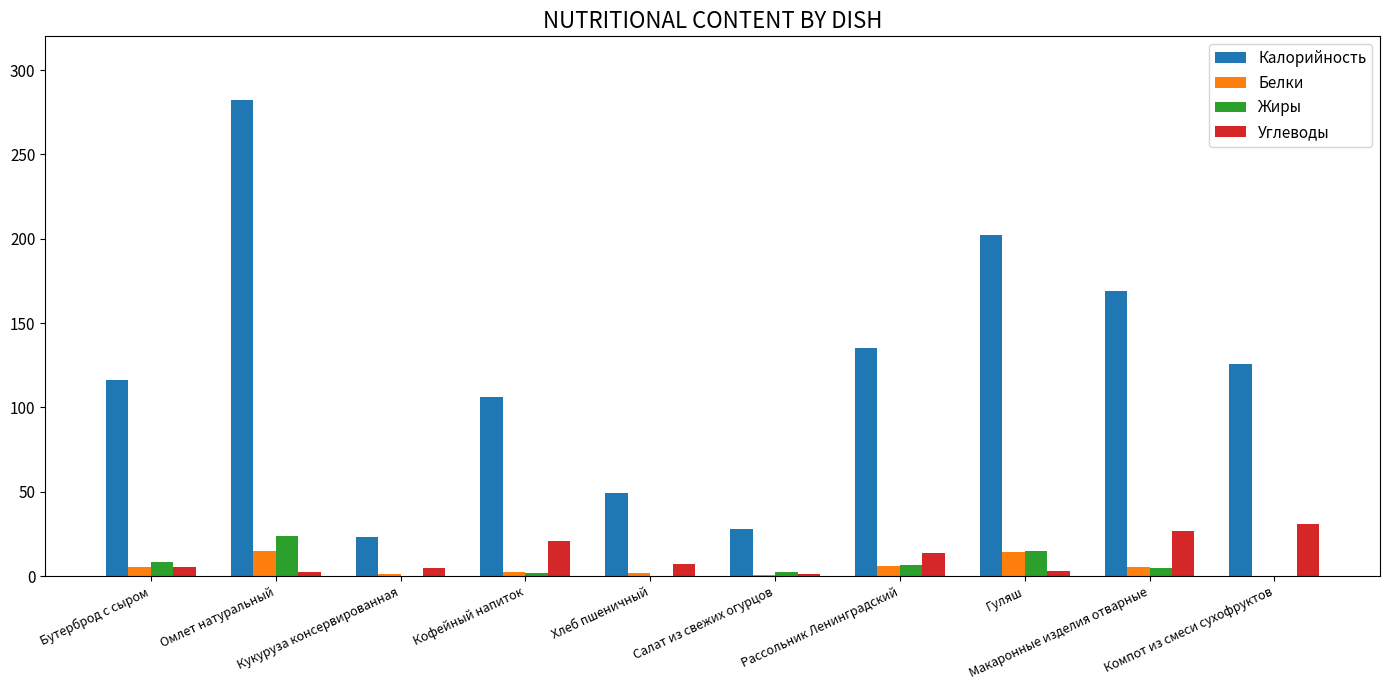

How many groups of bars are there?

10